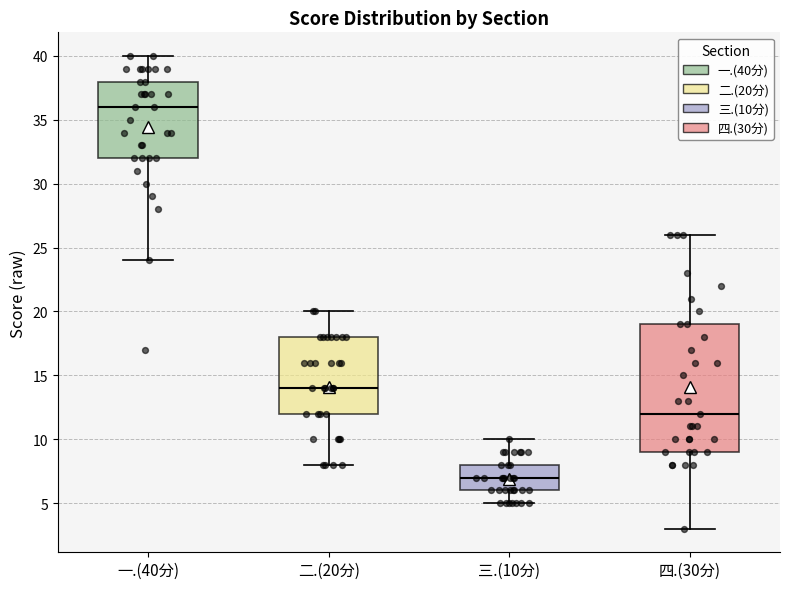

Which box is the tallest, from its lower edge to its upper edge?

四.(30分)